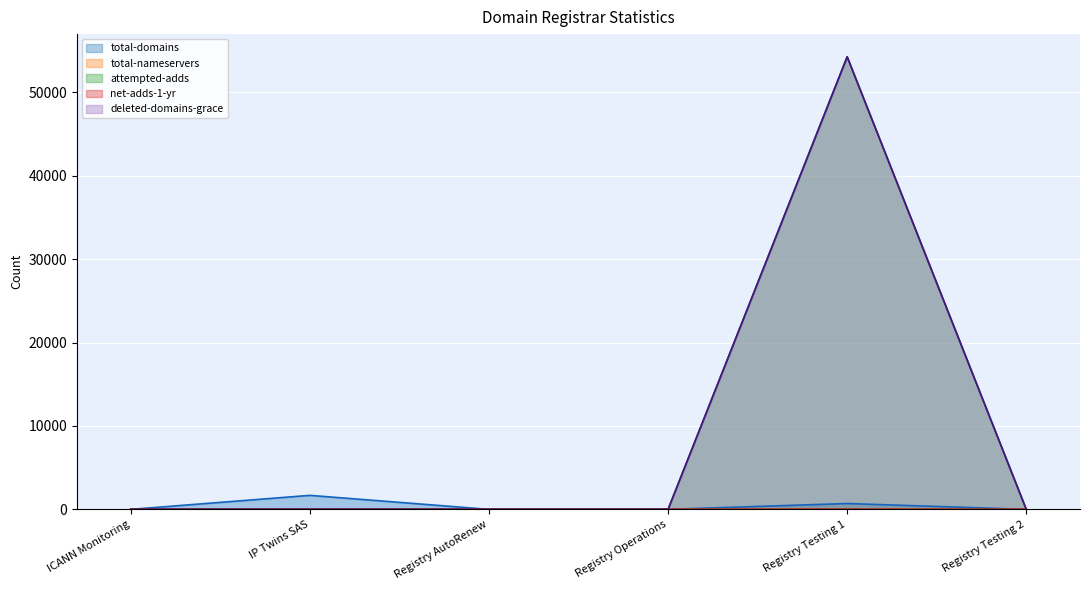

What is the difference between the maximum and minimum values in the attempted-adds series?

54258